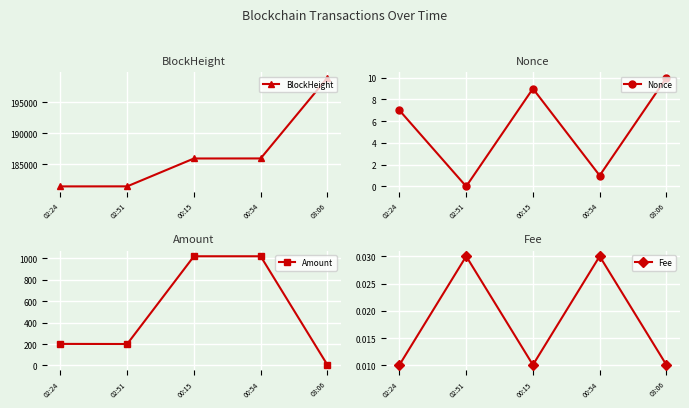

At how many categories does at least one series exceed 19129?

5